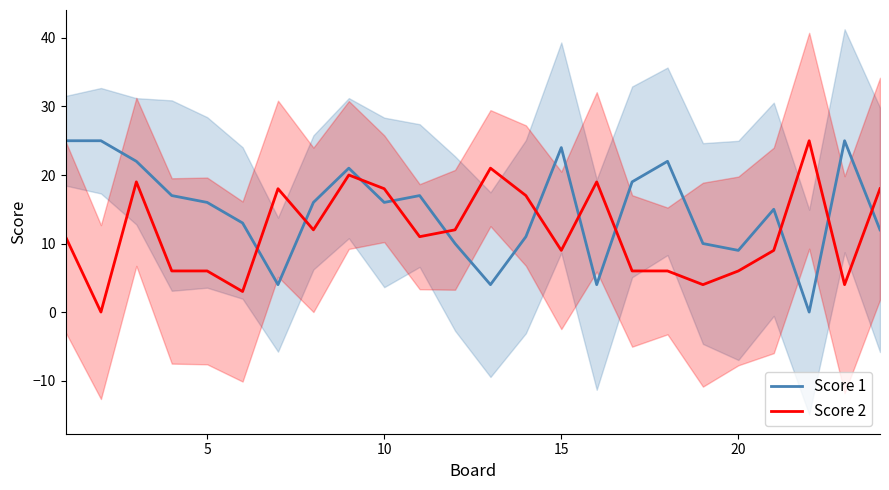

What is the sum of all Score 2 values?

280